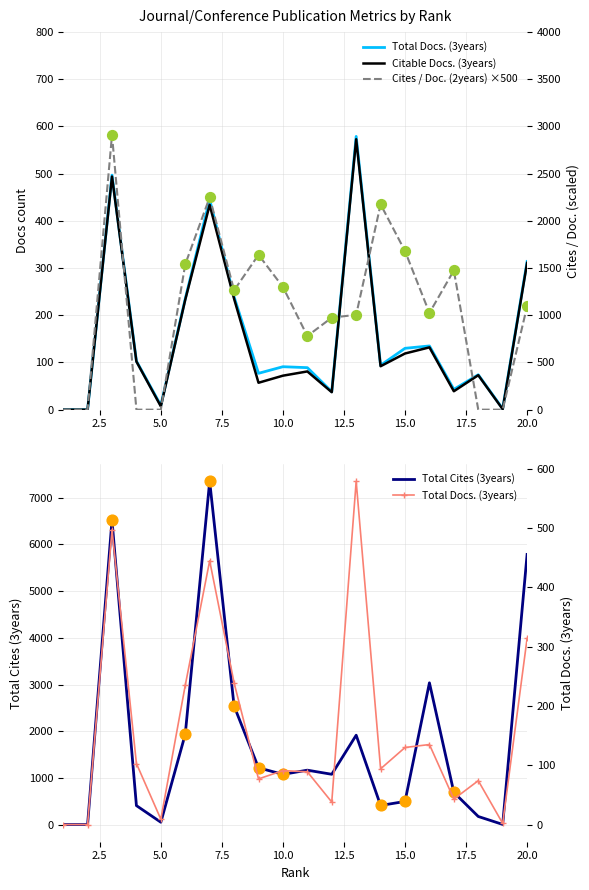

At which category is the sum across all series the highest?

7